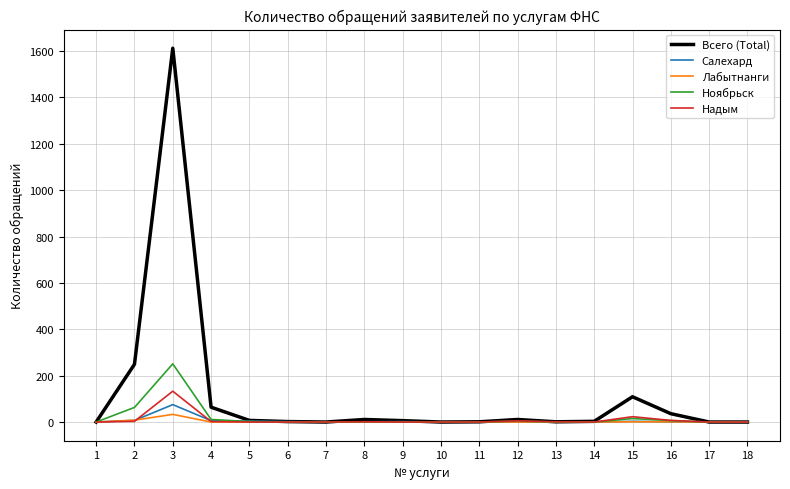

At which category is the sum across all series the highest?

3